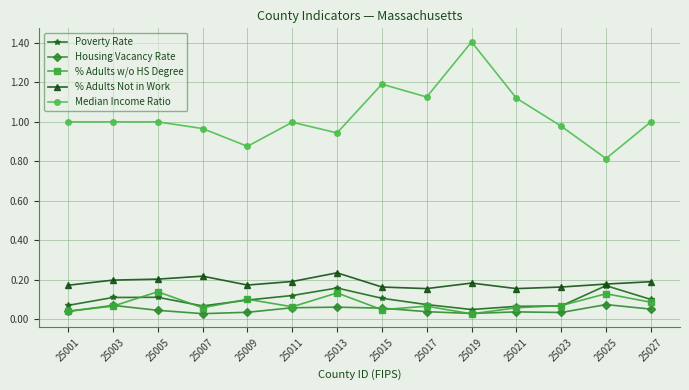

At which category is the sum across all series the highest?

25019